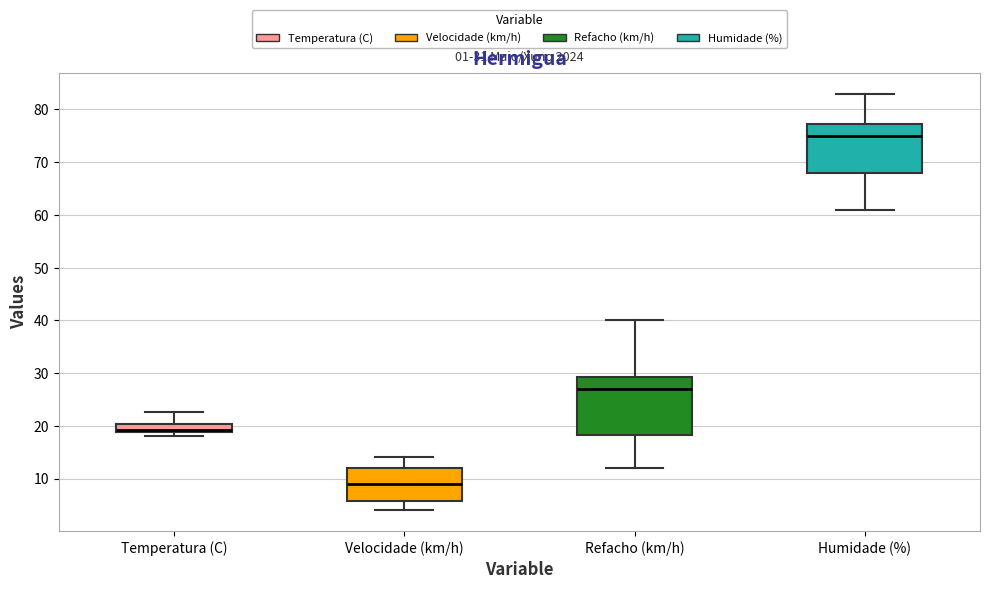

Comparing the boxes themselves (not the whiskers), which one is the tallest?

Refacho (km/h)